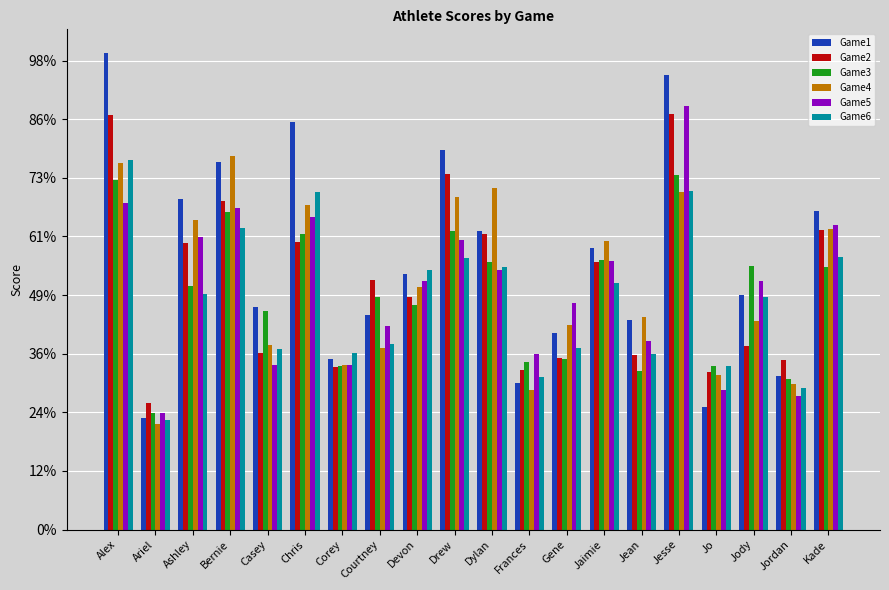

Which series has the largest range (max minus min)?

Game1